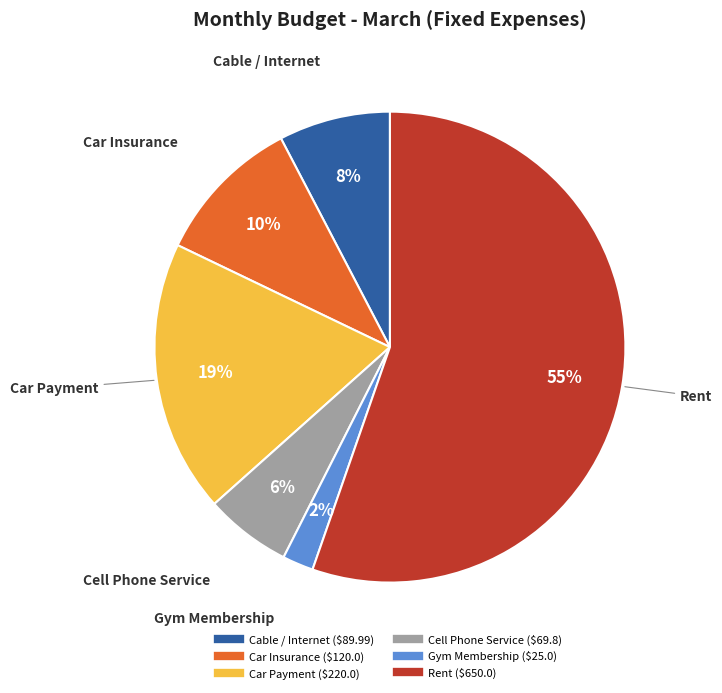

Between Rent and Cell Phone Service, which is larger?

Rent